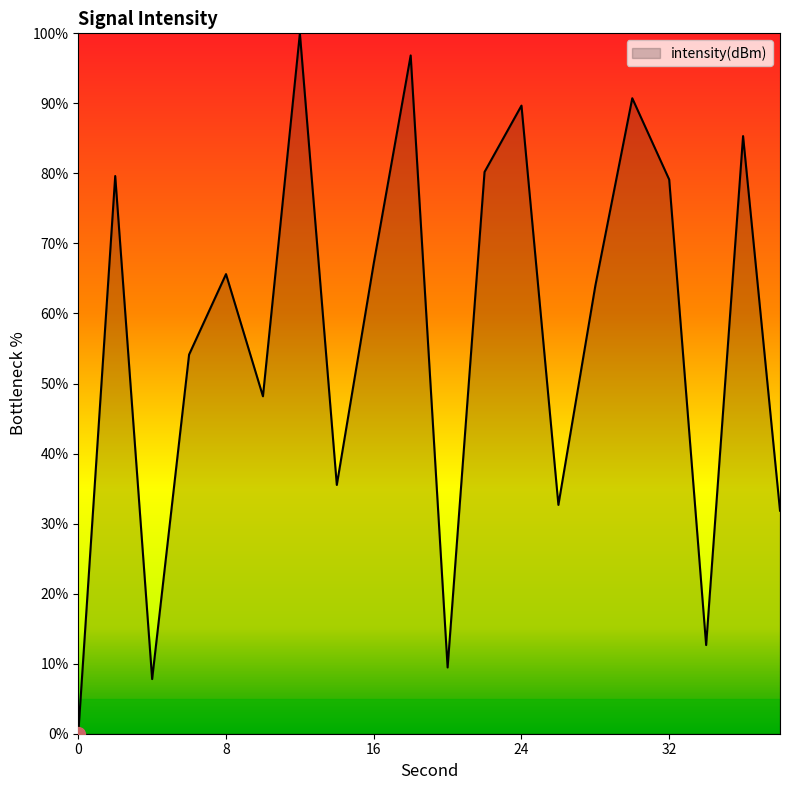

What is the difference between the maximum and minimum values?

100.0